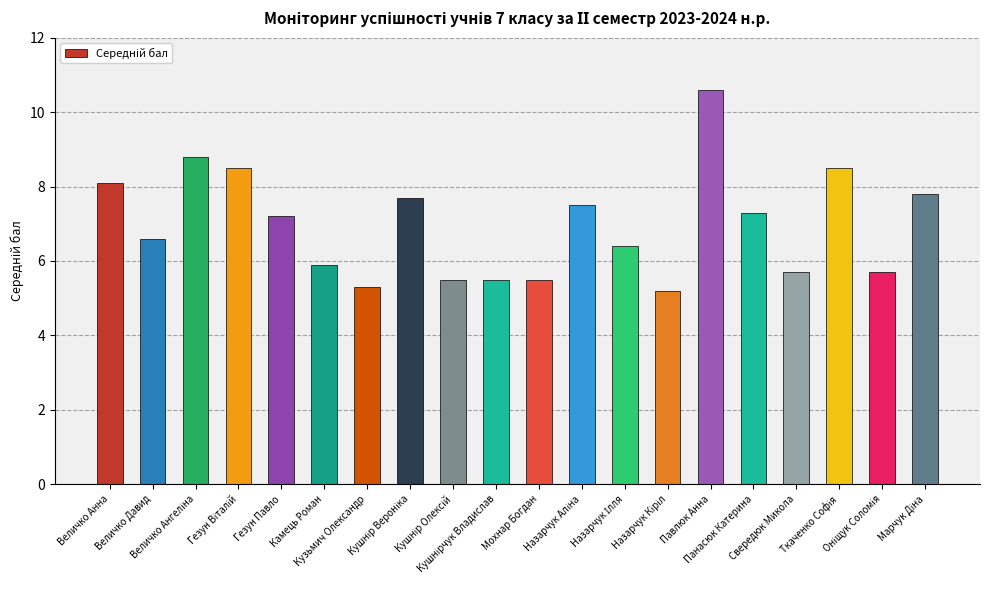

What is the value of the 17th bar from the left?

5.7